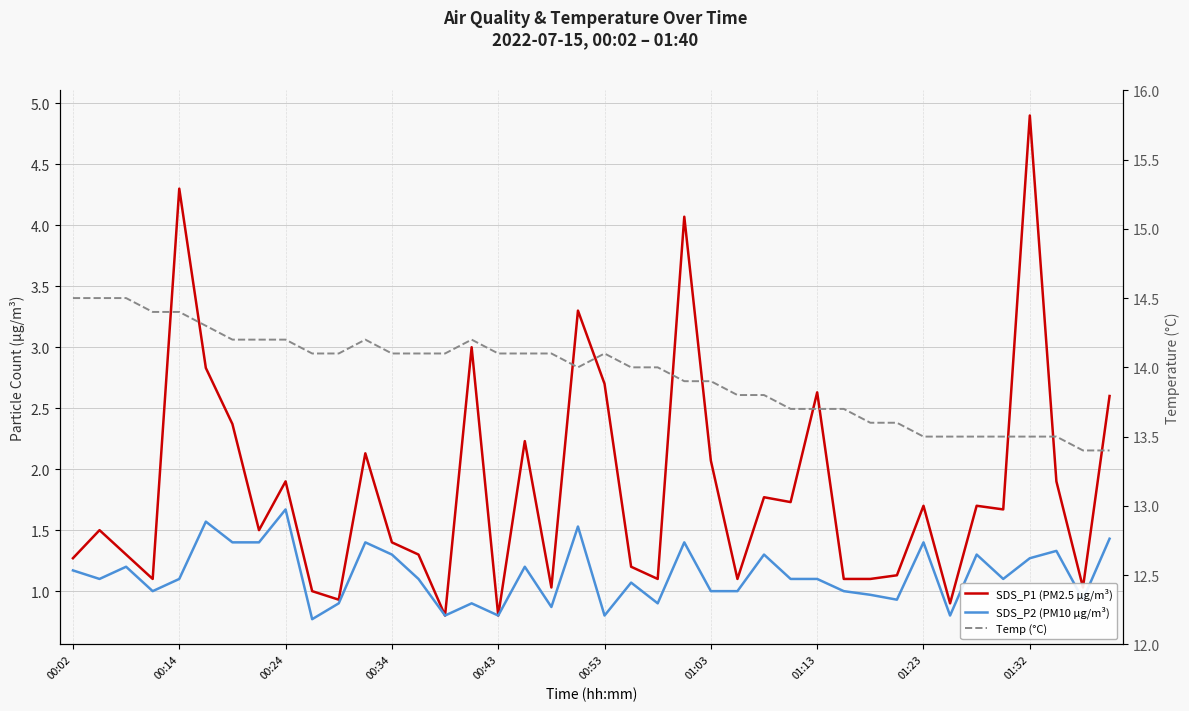

What is the total value across all series at 27?

16.5